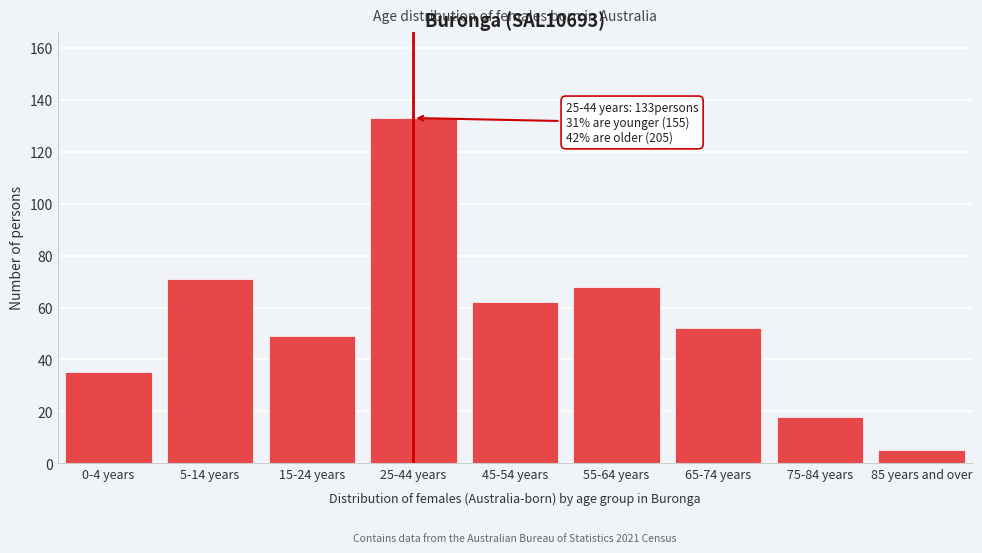

Reading right to left, list all the values displayed in this chart.

85 years and over=5	75-84 years=18	65-74 years=52	55-64 years=68	45-54 years=62	25-44 years=133	15-24 years=49	5-14 years=71	0-4 years=35